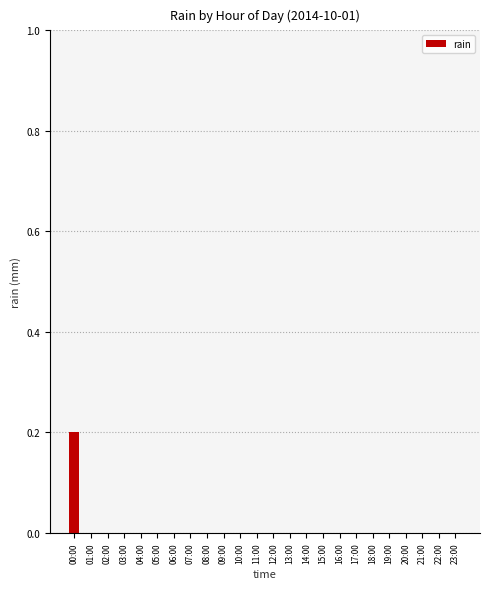

True or false: the data shows 0.0 at 23:00.

True